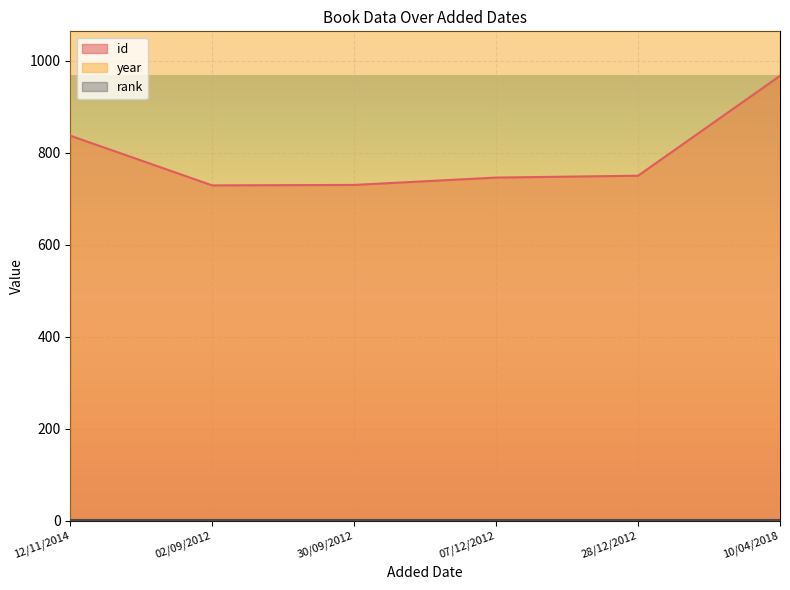

Which category has the highest value in the id series?

10/04/2018